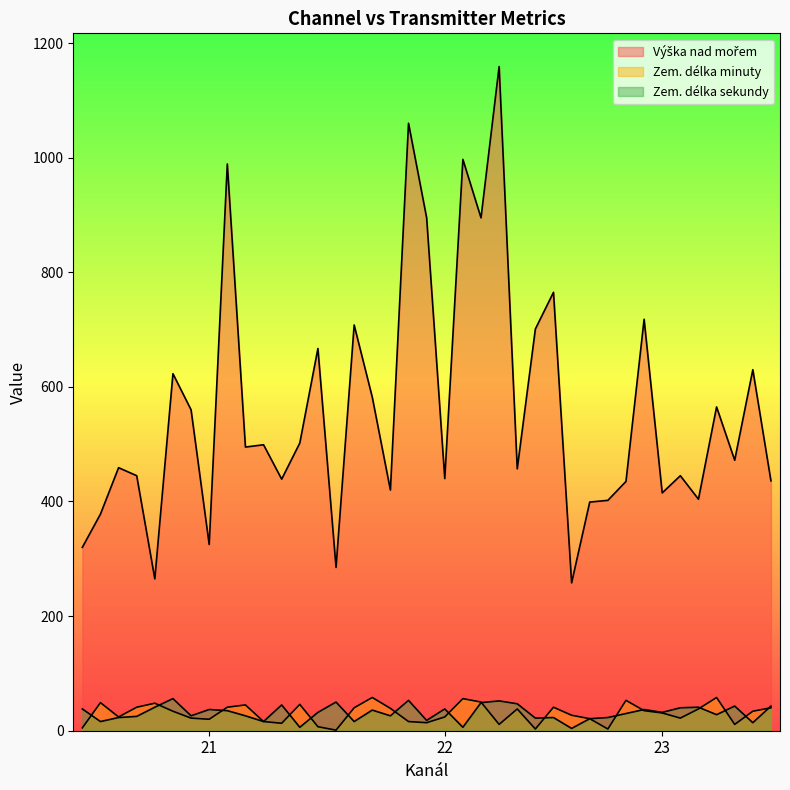

In Zem. délka sekundy, how many points are lower than both neighbors (excluding endpoints)?

13